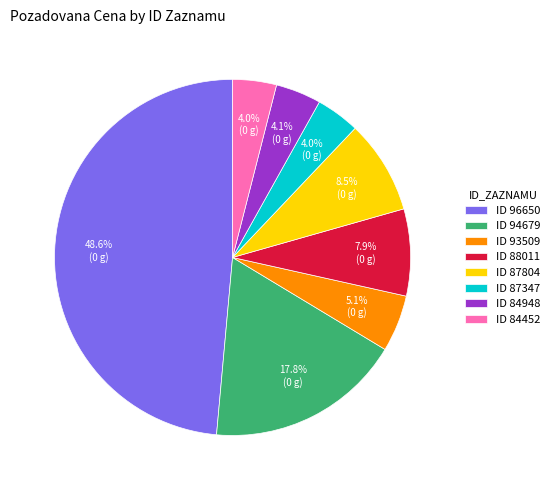

Between ID 87347 and ID 87804, which is larger?

ID 87804